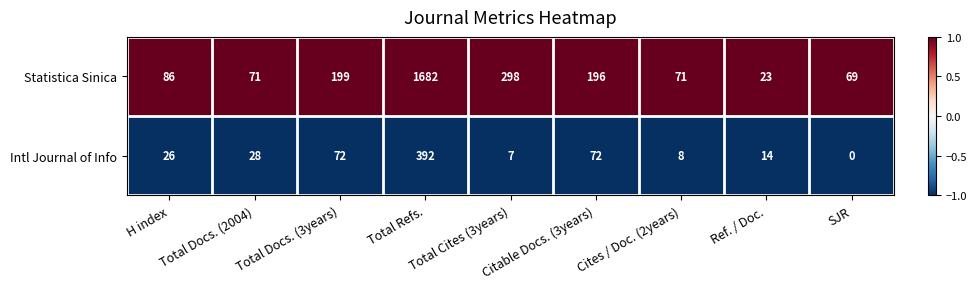

Which series has the largest total across all categories?

Statistica Sinica